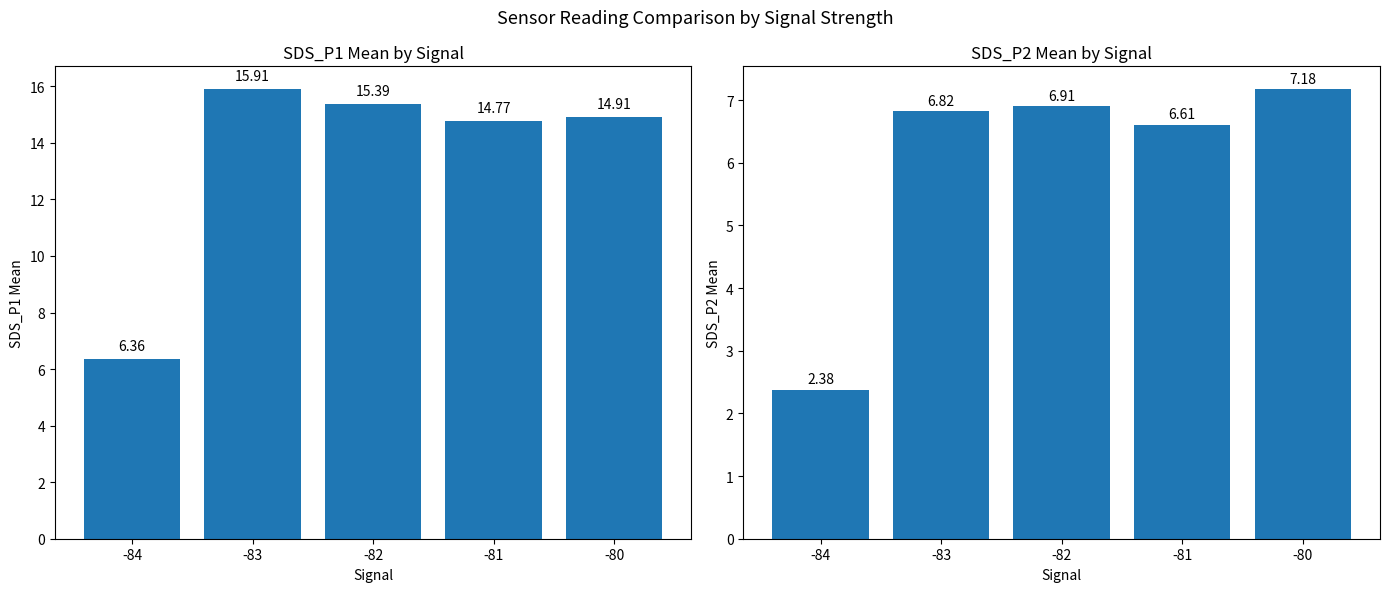

The SDS_P2 series shows 6.9 at -82. True or false?

True